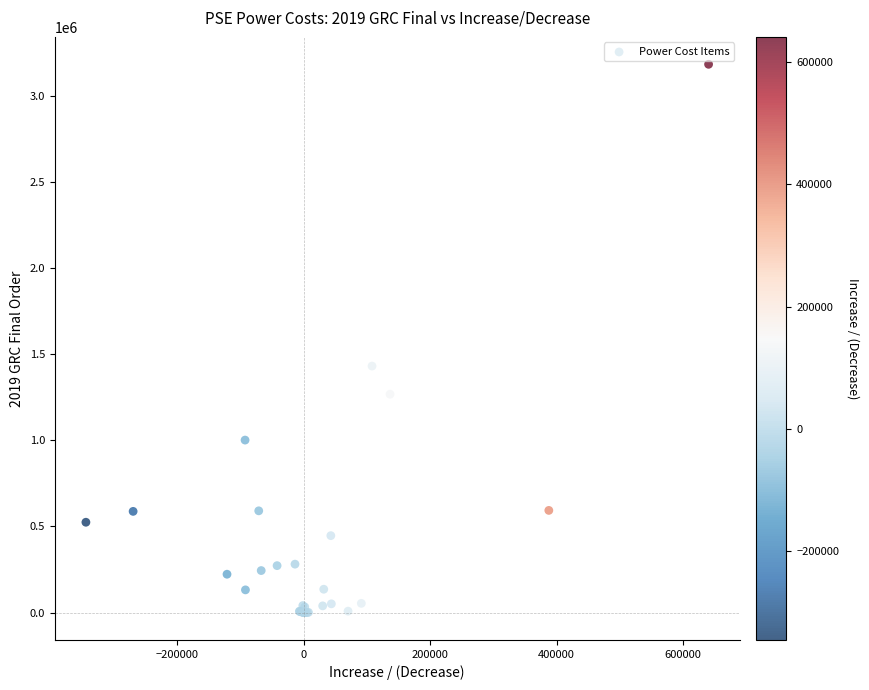

What Y value in the scatter plot is closest to 1591924?

1431350.9